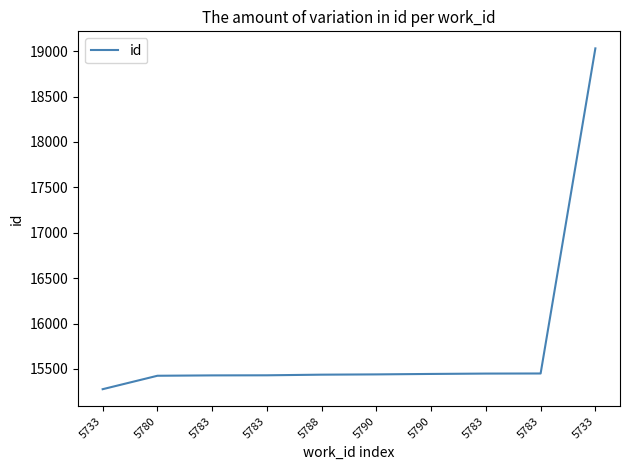

How many lines are shown in the chart?

1